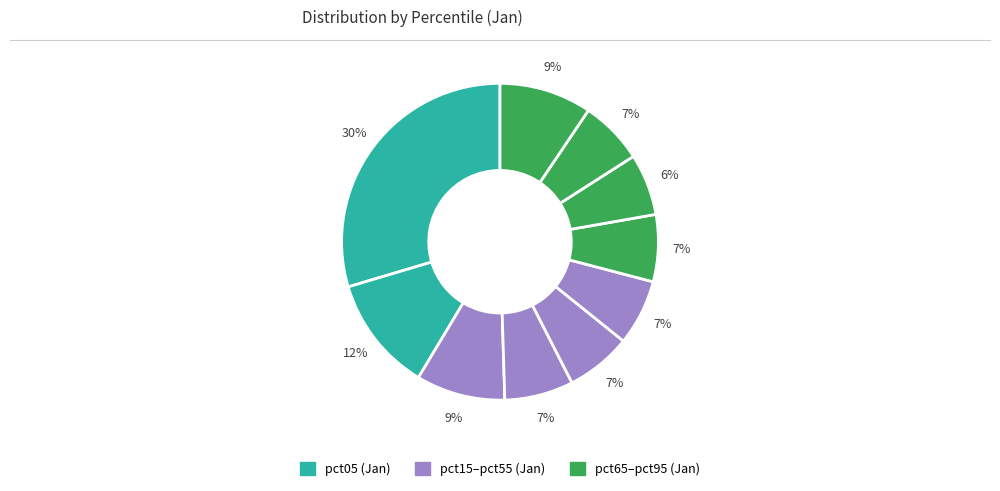

Count the number of slices in the pie.

10